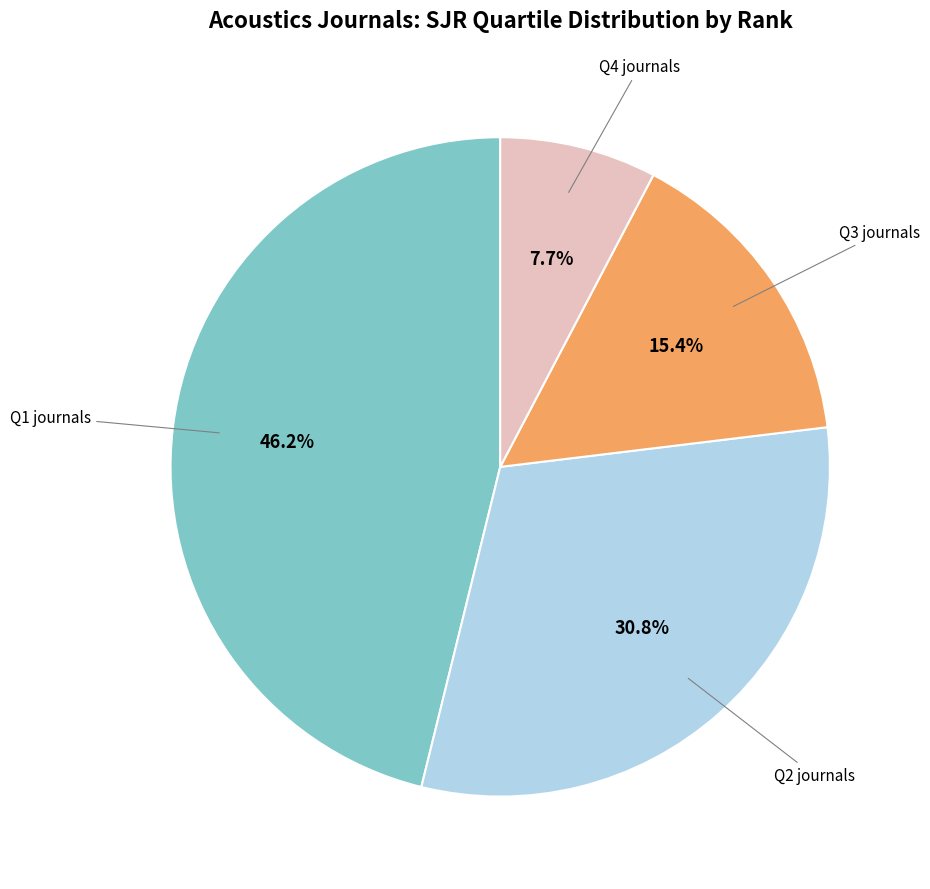

Does any single category account for the majority?

No